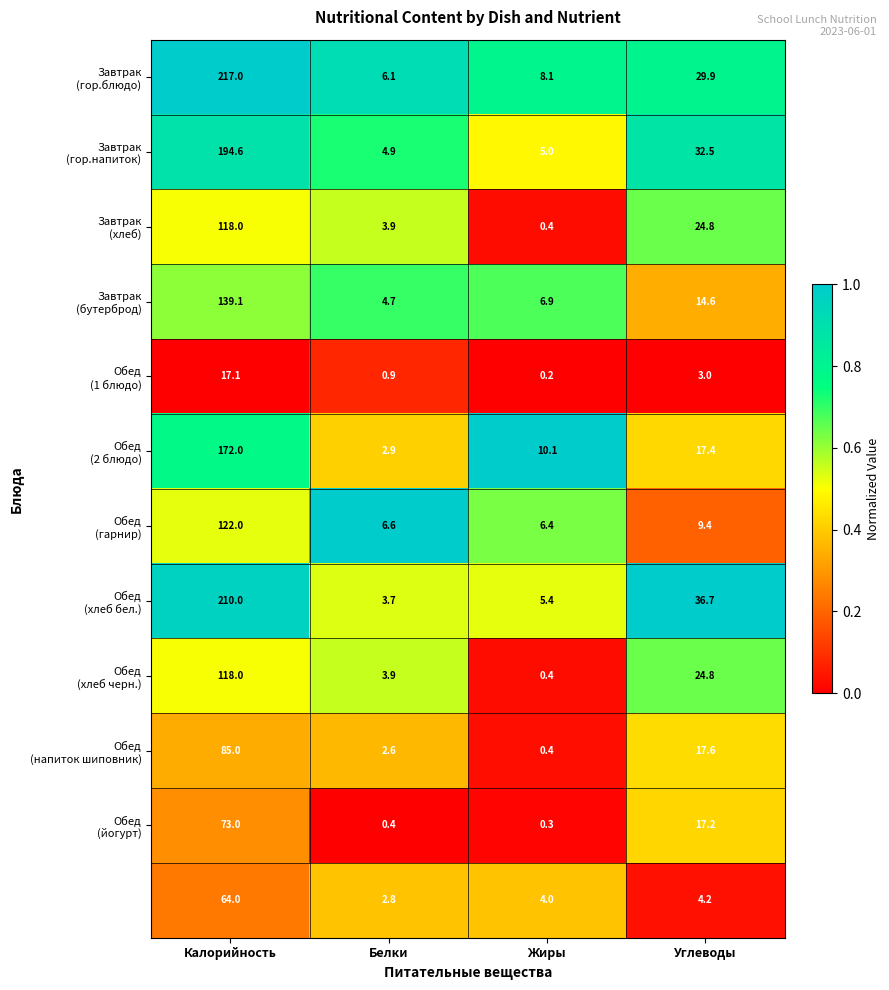

Which label corresponds to the smallest value in the chart?

Жиры